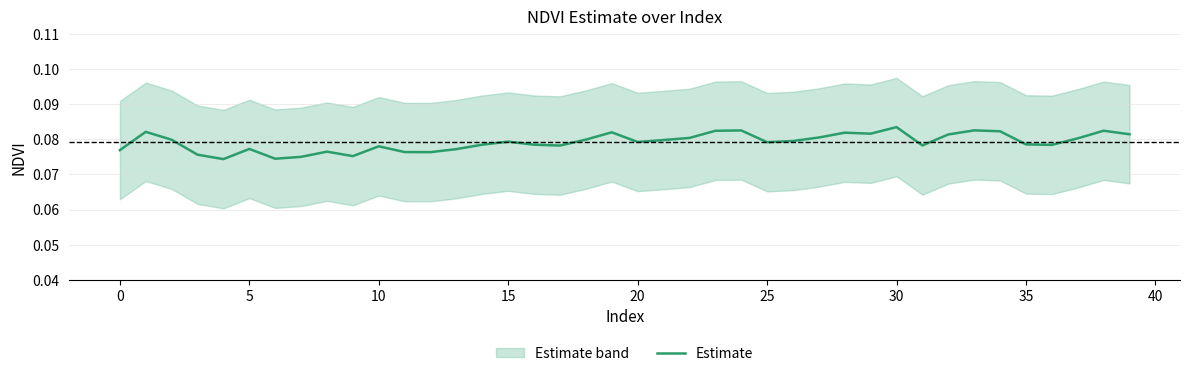

What is the sum of all values?

3.2